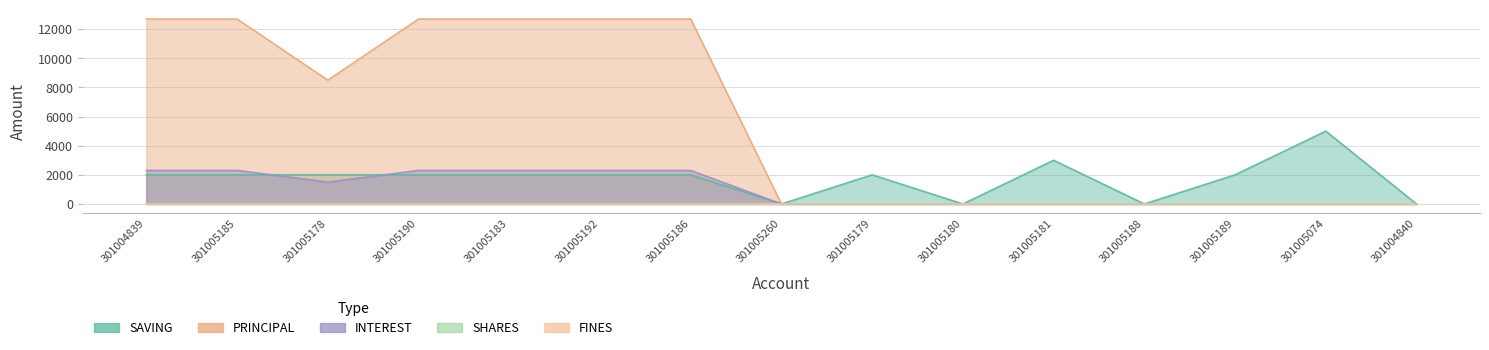

What is the average value of the SAVING series?

1733